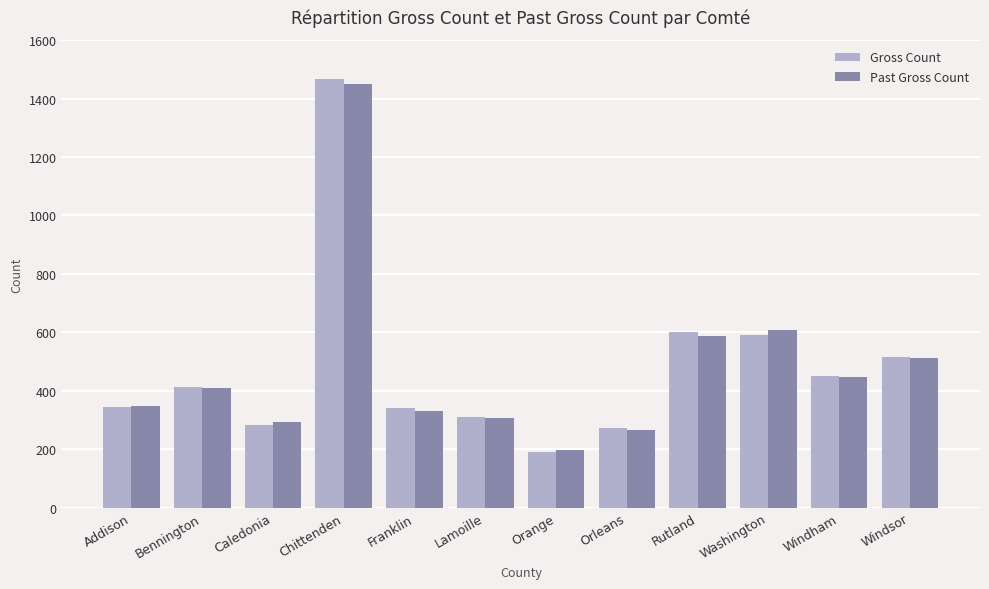

At which category is the sum across all series the highest?

Chittenden